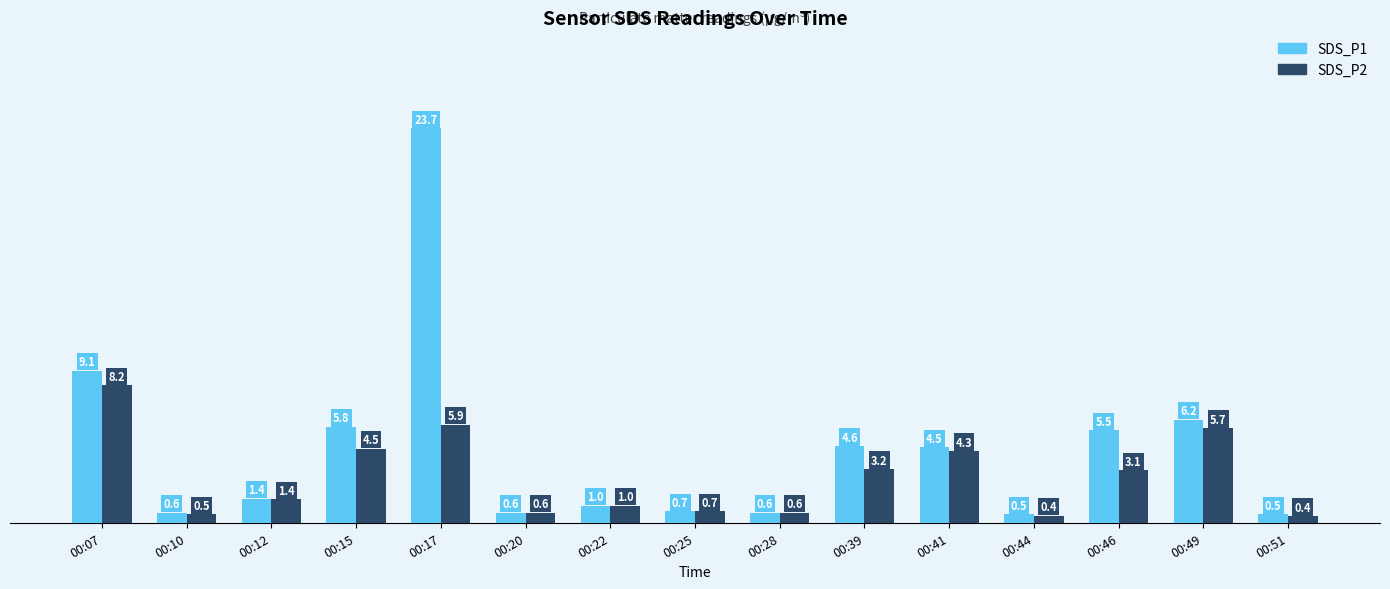

What is the sum of all SDS_P1 values?

65.4